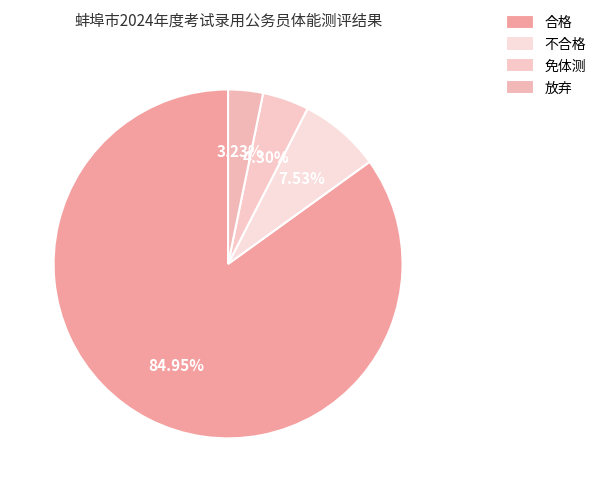

What portion of the pie excludes 免体测?

95.7%